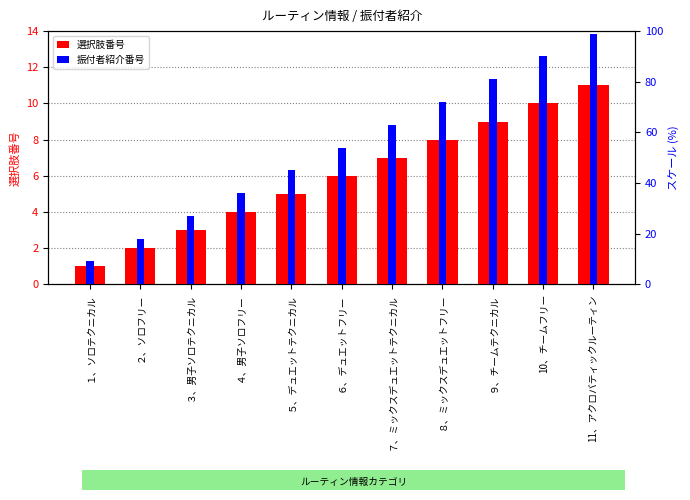

What is the approximate value of 振付者紹介番号 at ９、チームテクニカル?

81